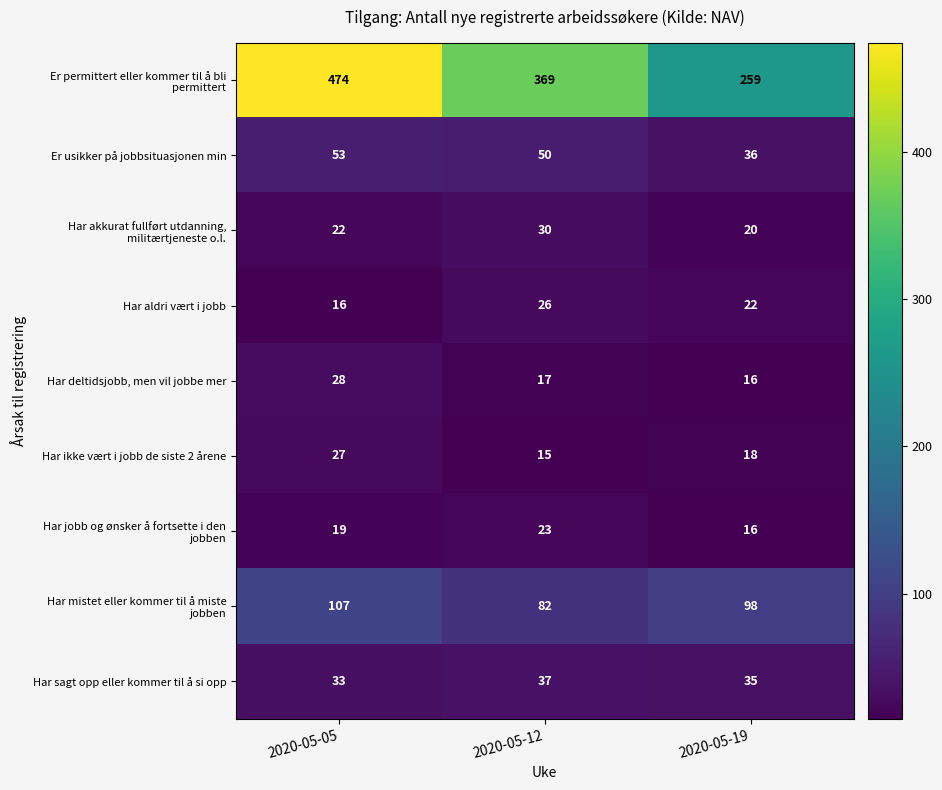

The Har ikke vært i jobb de siste 2 årene series shows 18 at 2020-05-19. True or false?

True